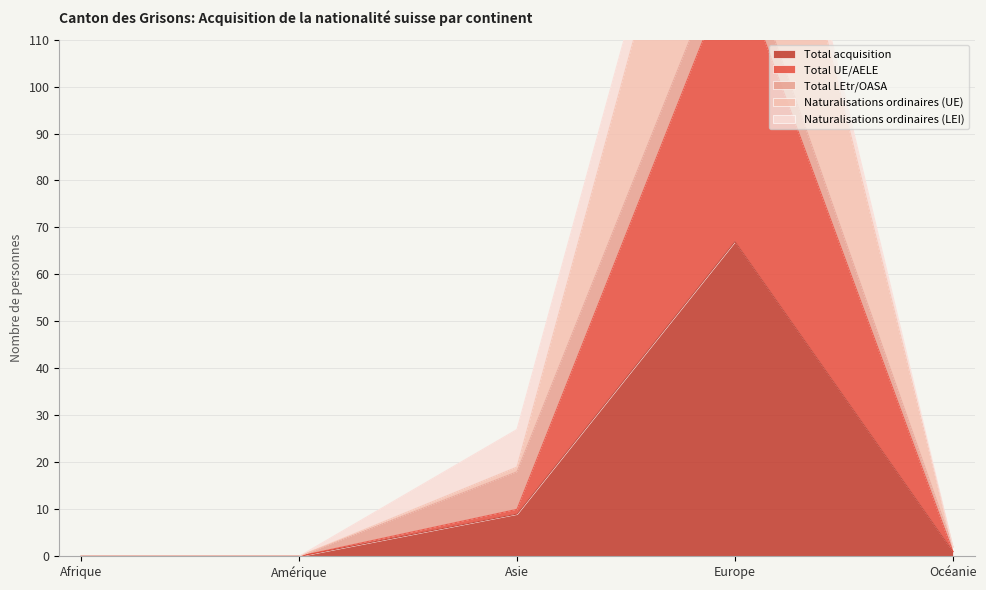

The Total acquisition series shows 9 at Asie. True or false?

True